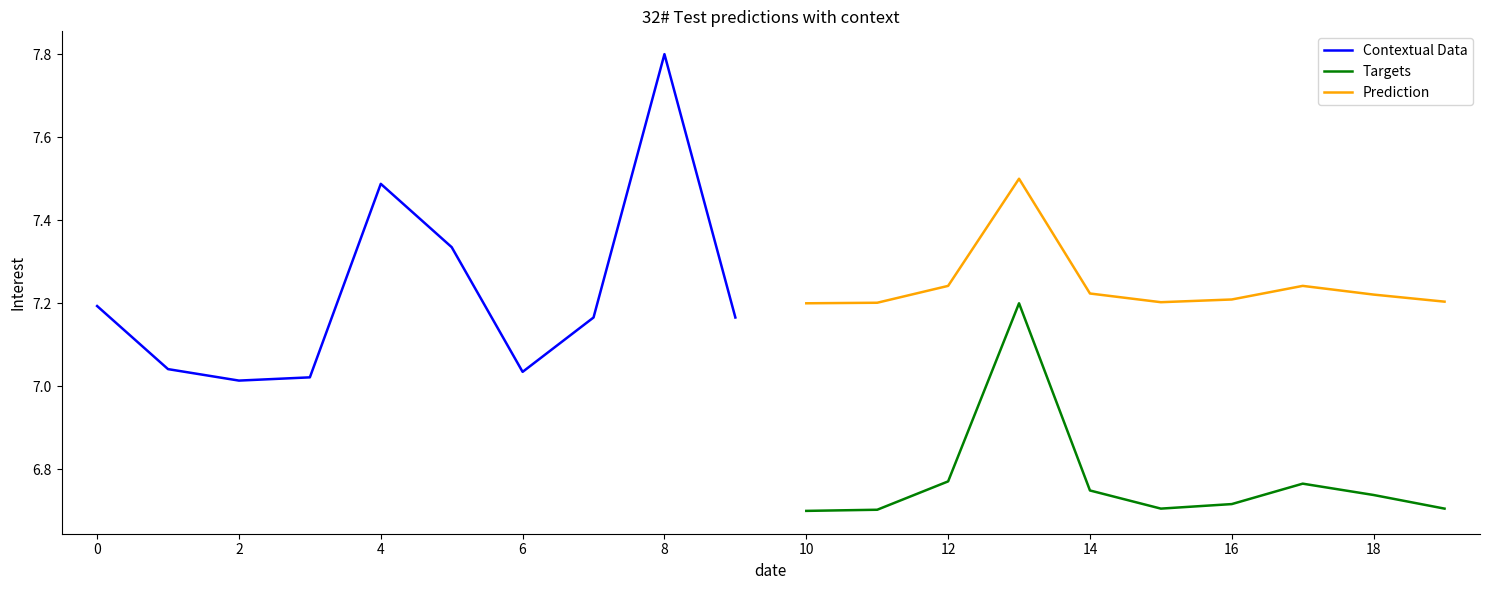

True or false: Targets and Prediction intersect in this chart.

False